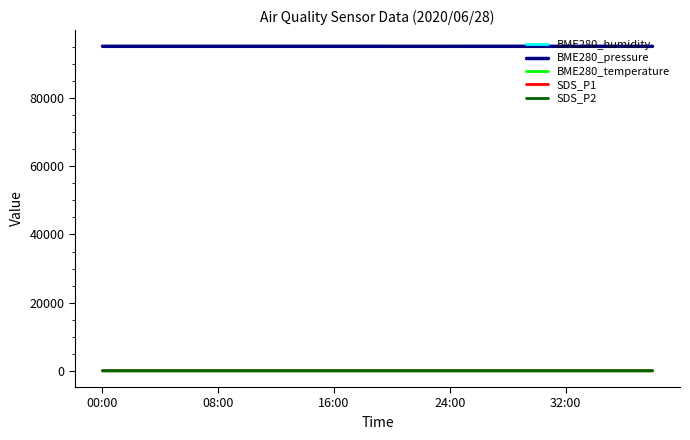

True or false: SDS_P2 and BME280_pressure intersect in this chart.

False